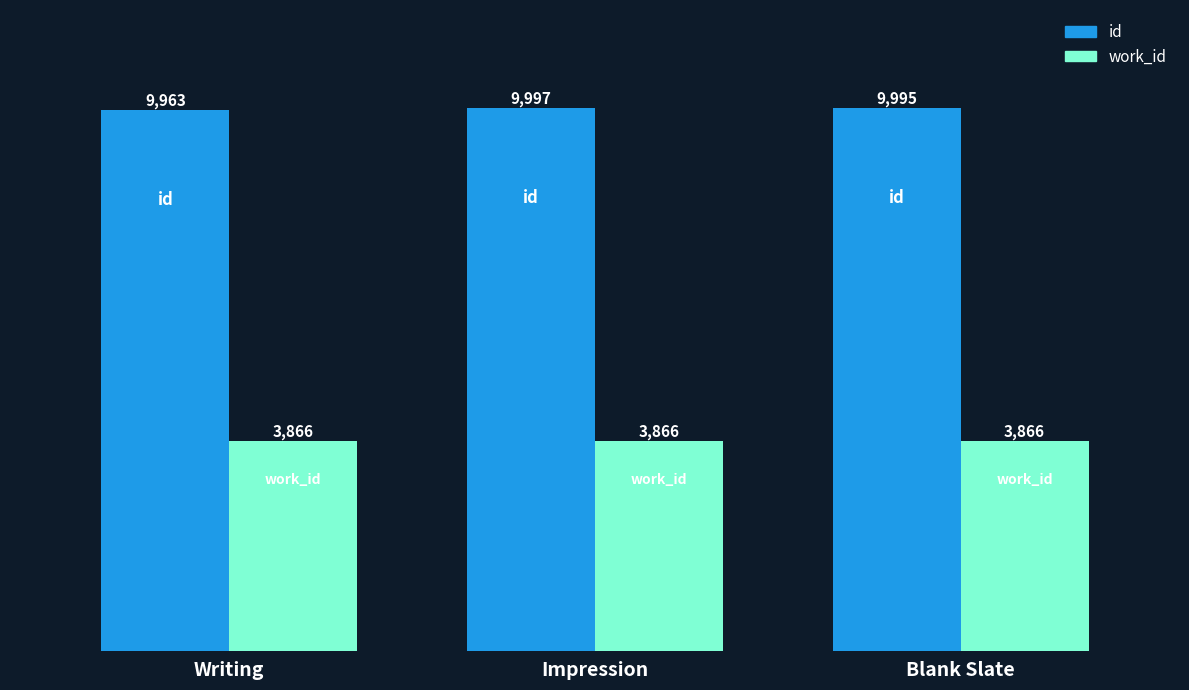

How many groups of bars are there?

3